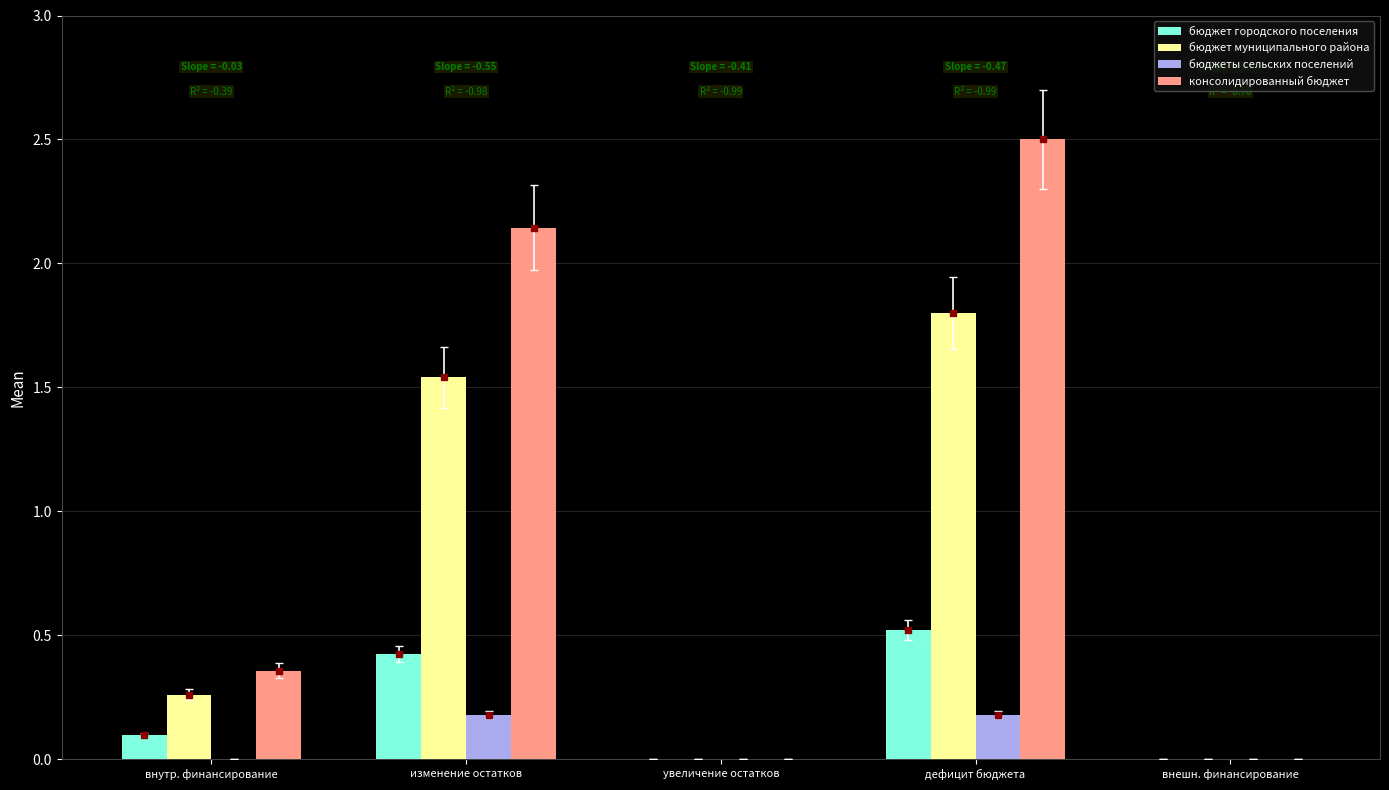

What is the sum of all консолидированный бюджет values?

5.0